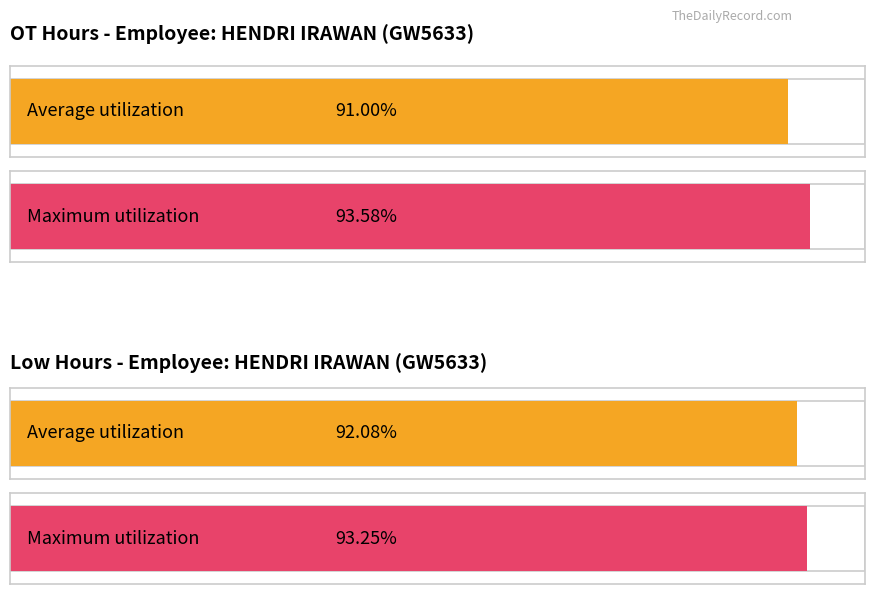

How many bars are there in each group?

2